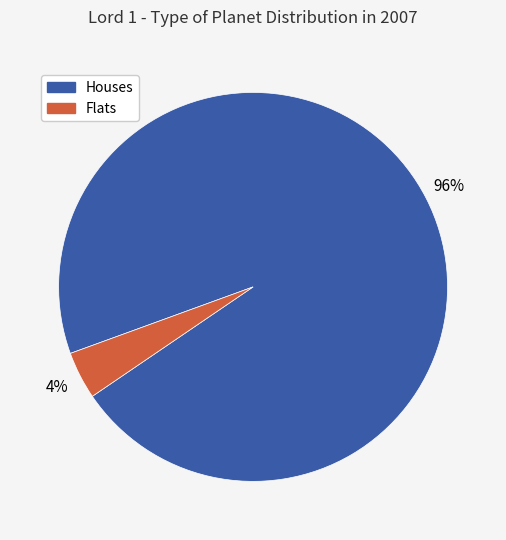

To the nearest percent, what percentage of the pie is Flats?

4%